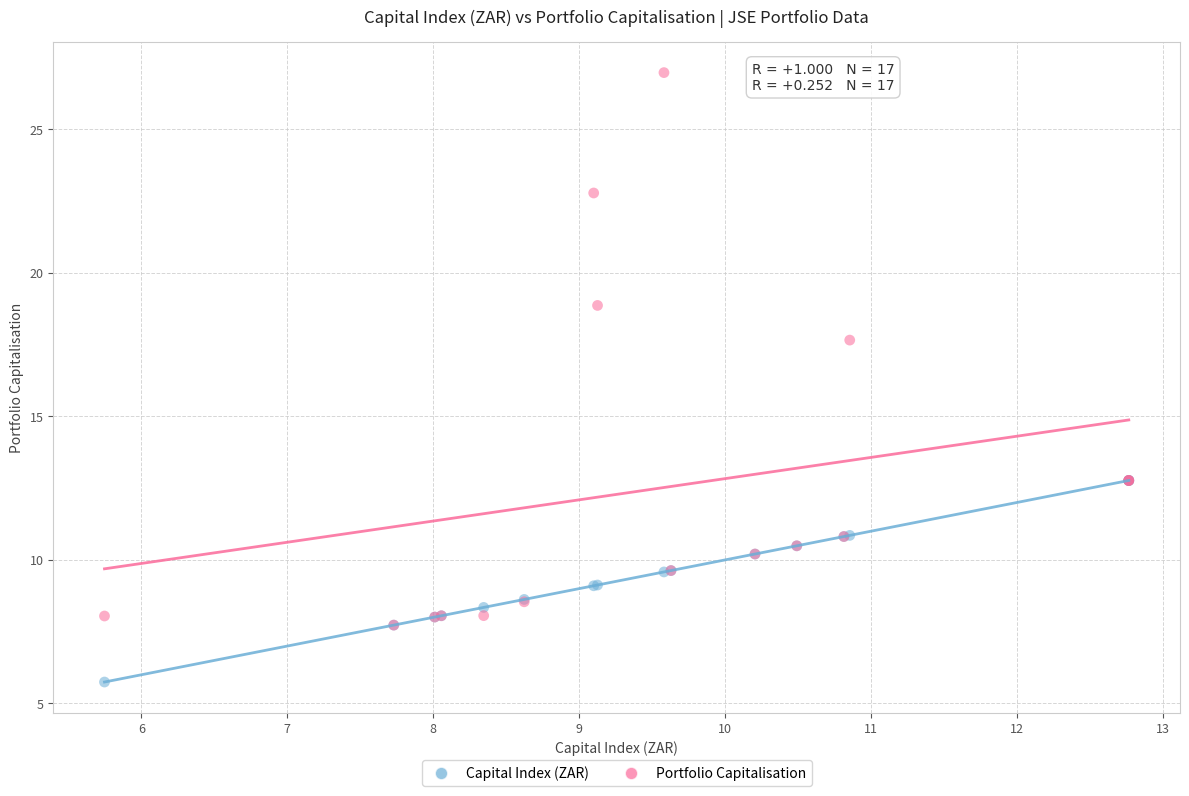

In the Portfolio Capitalisation series, what Y value is closest to 17?

17.7